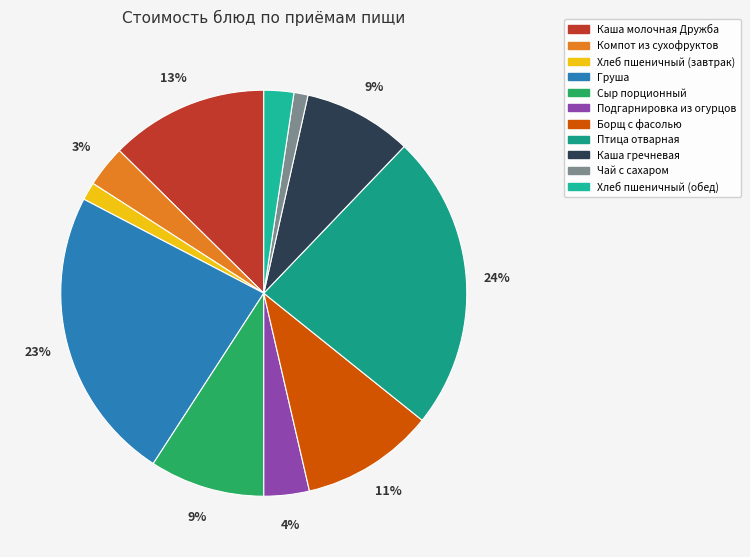

Is it true that Борщ с фасолью is 25% of the pie?

False